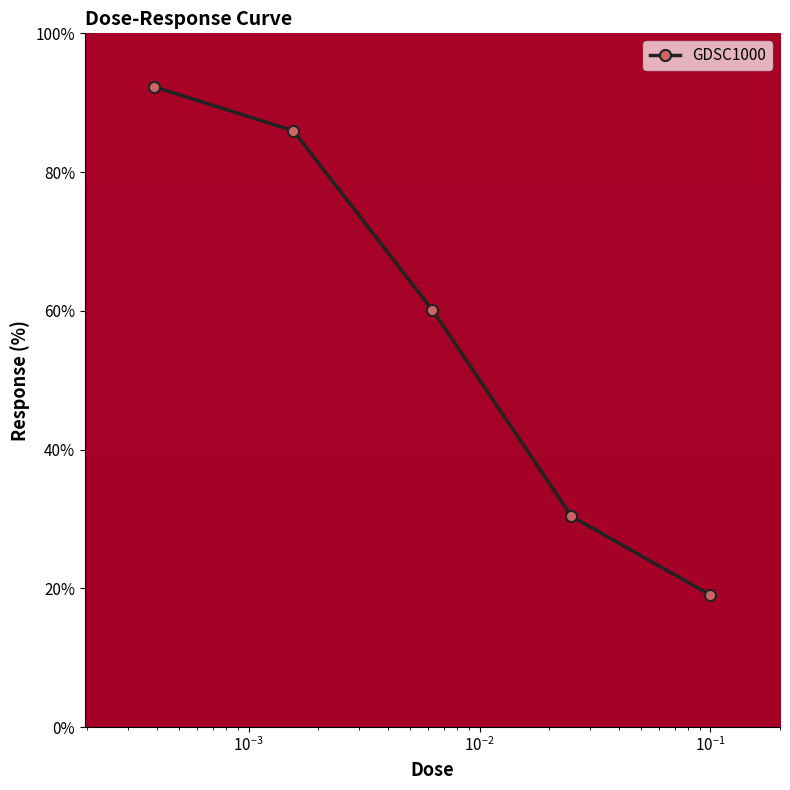

True or false: there are more than 0 points higher than both neighbors.

False